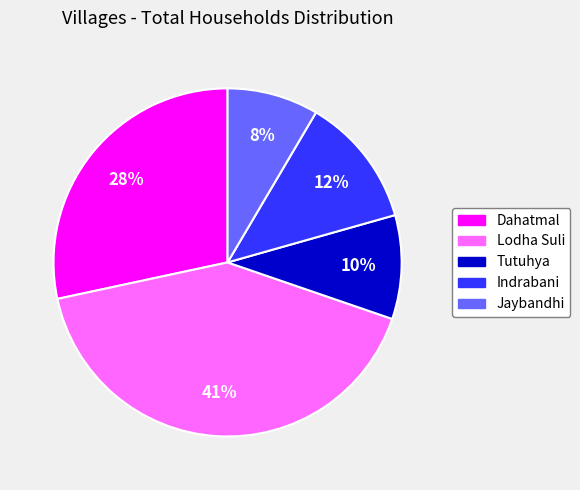

How many segments does this pie chart have?

5